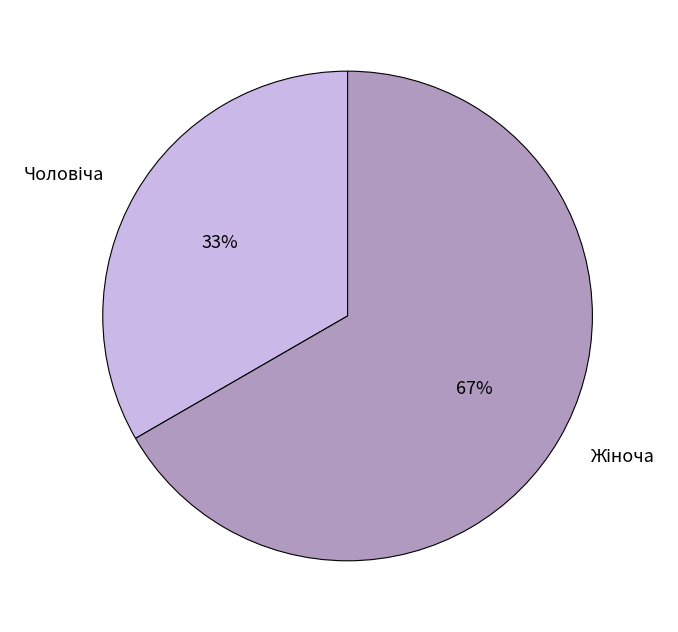

To the nearest percent, what is the average slice percentage?

50%